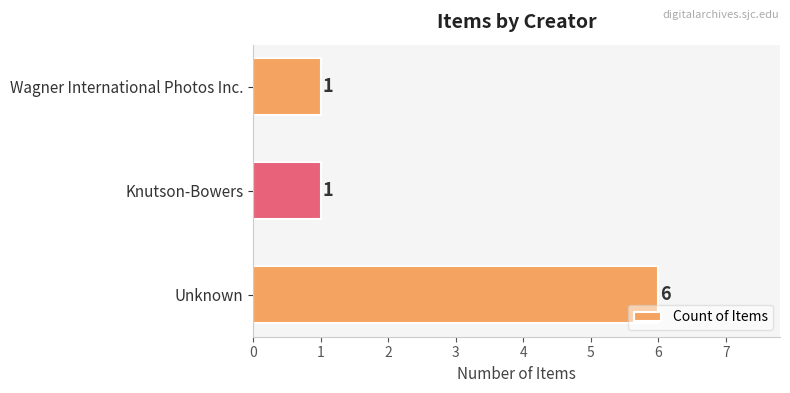

What is the greatest value displayed?

6